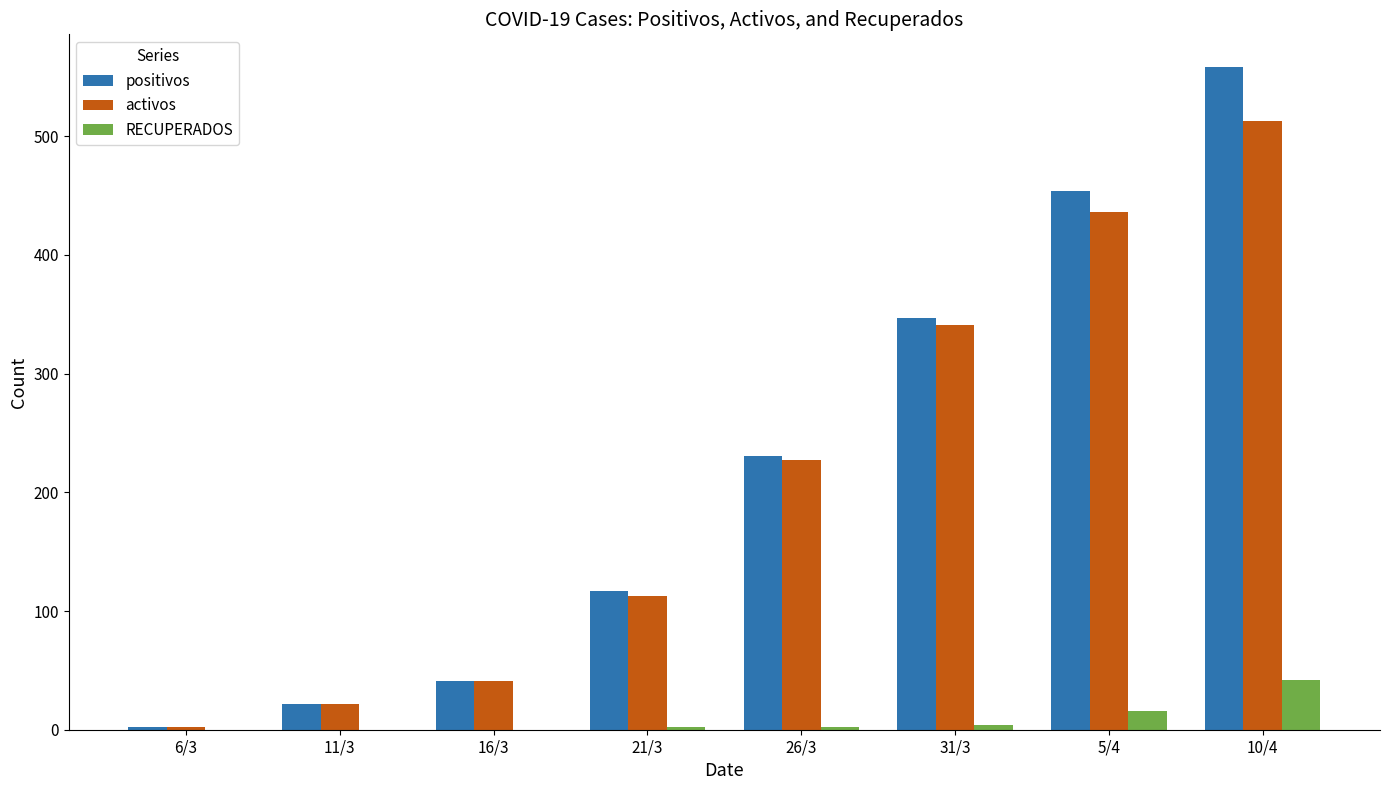

At which label is positivos closest to 280?

26/3